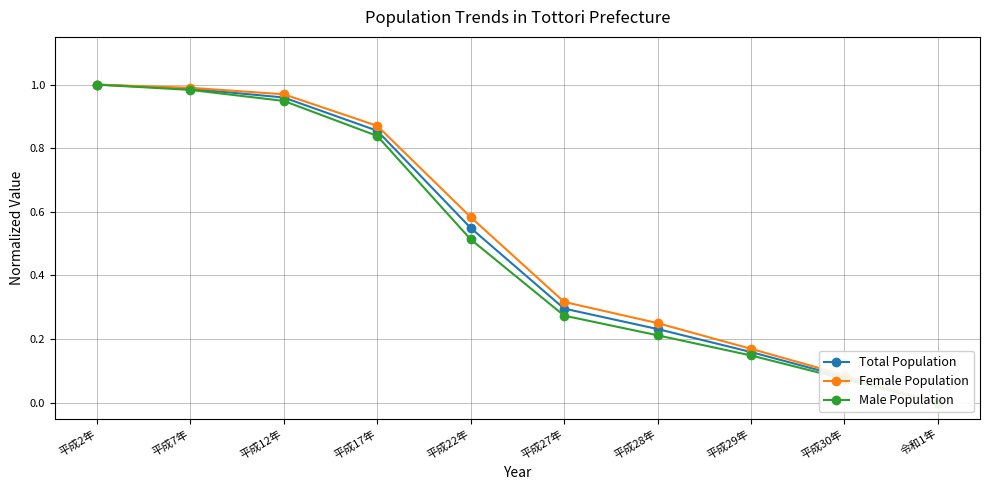

True or false: Total Population has a value of 1.4 at 平成7年.

False